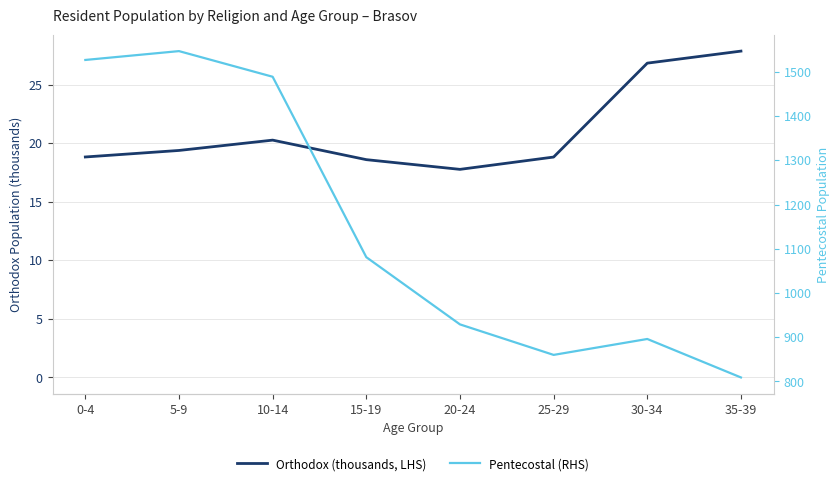

At how many categories does at least one series exceed 54?

8